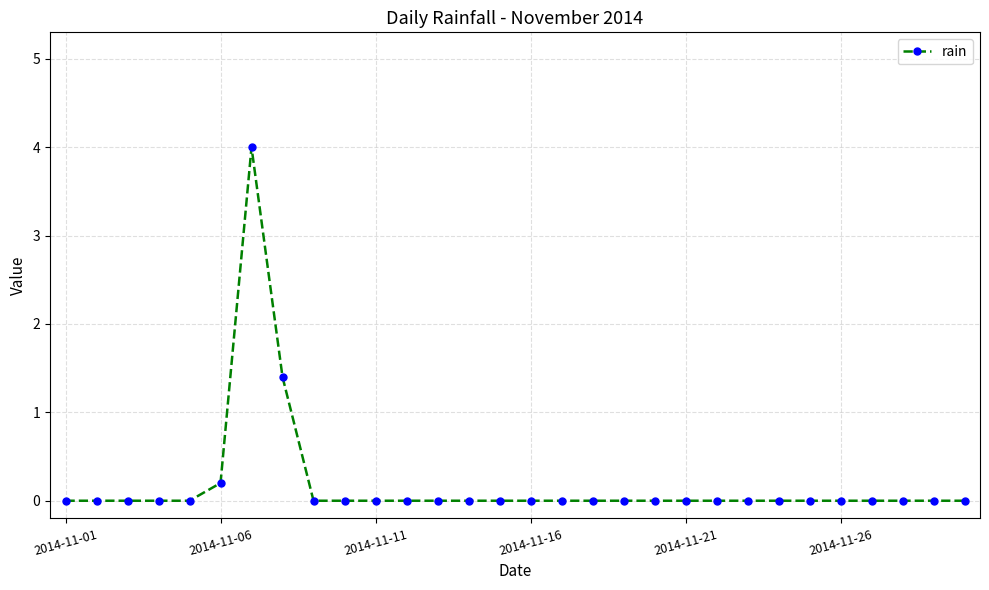

What is the difference between the maximum and minimum values?

4.0